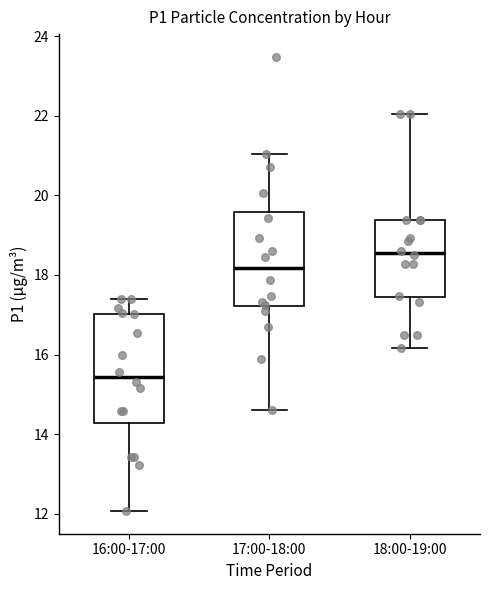

Where does the median line of the box for 16:00-17:00 sit on the y-axis? The values are not printed on the chart, so give them approximately, as read against the axis.

15.4